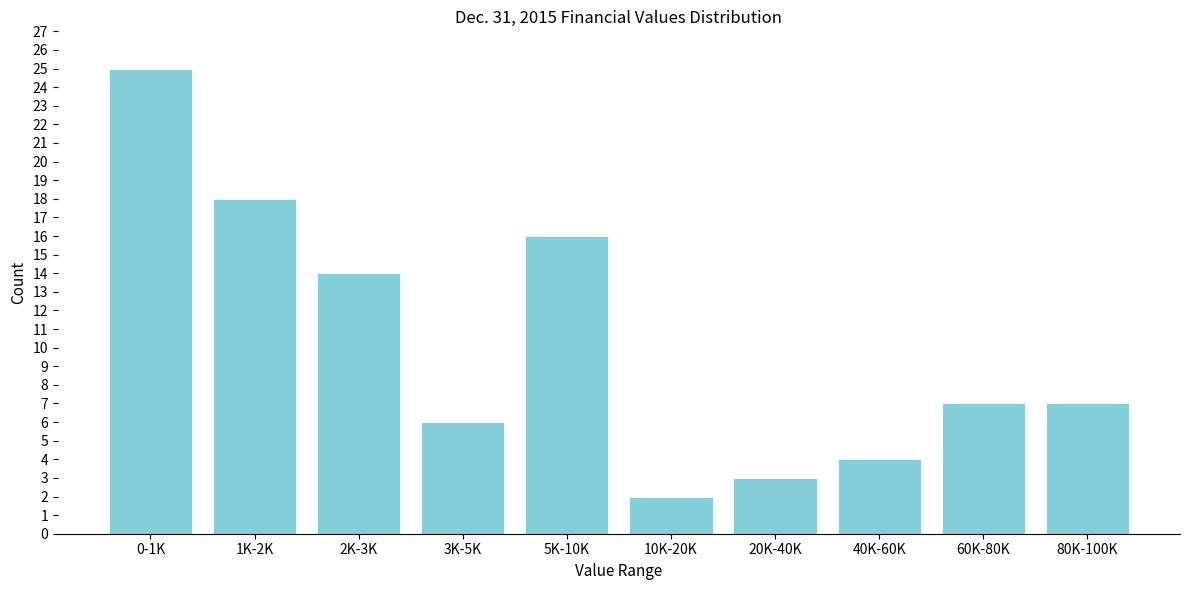

Reading left to right, extract all data points from this chart.

25	18	14	6	16	2	3	4	7	7